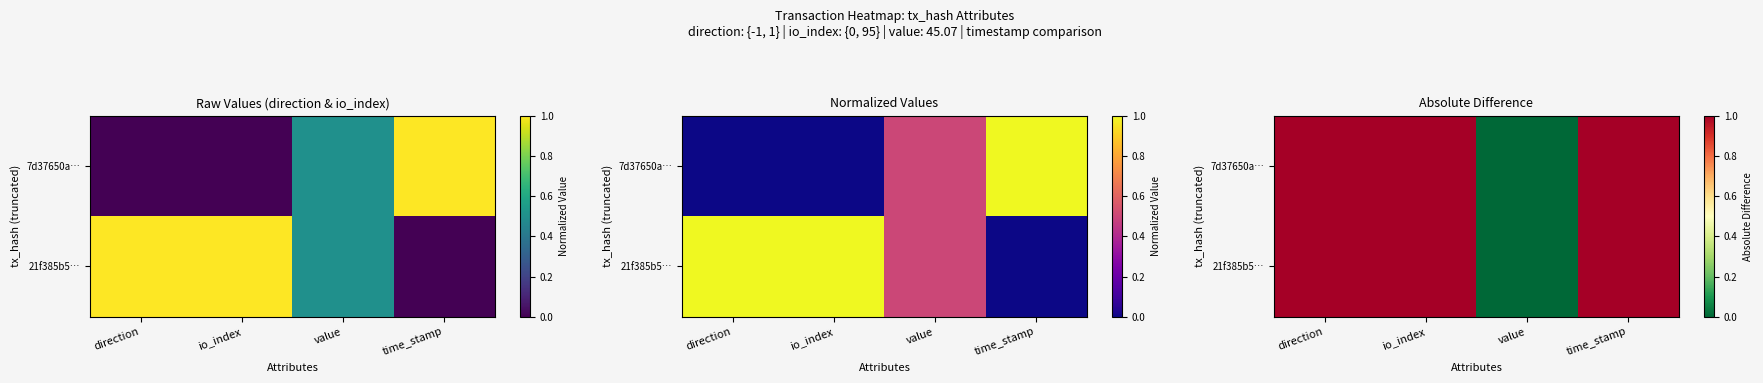

How many values in the 7d37650a… series are below 1?

1